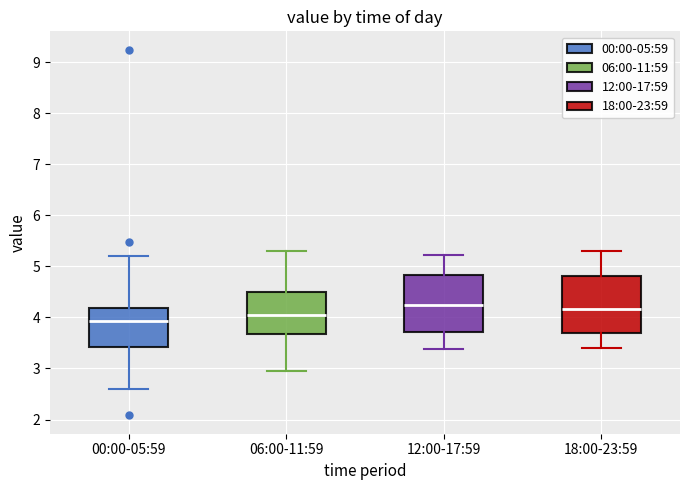

Where is the lower edge of the box for 00:00-05:59 on the y-axis? The values are not printed on the chart, so give them approximately, as read against the axis.

3.4